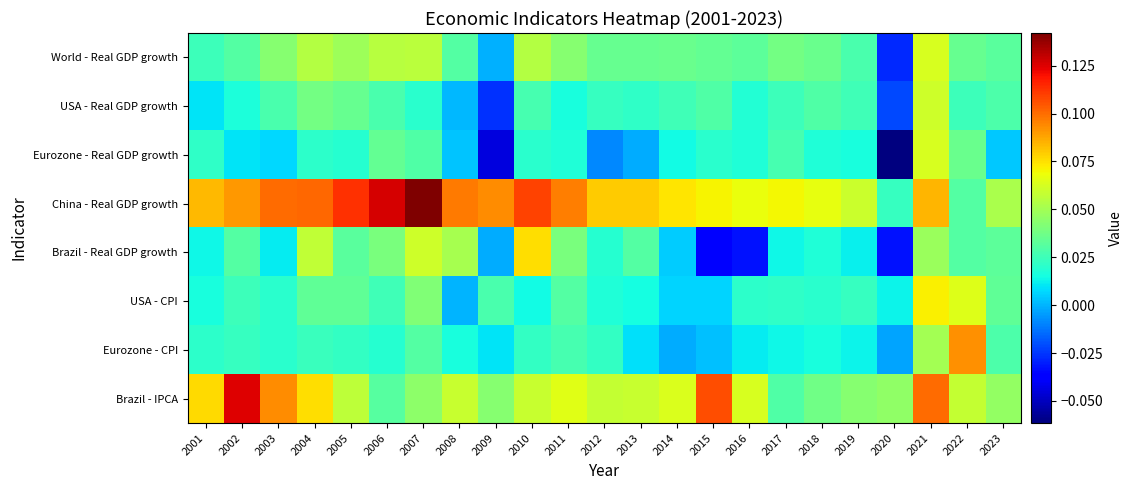

Which series has the largest total across all categories?

China - Real GDP growth